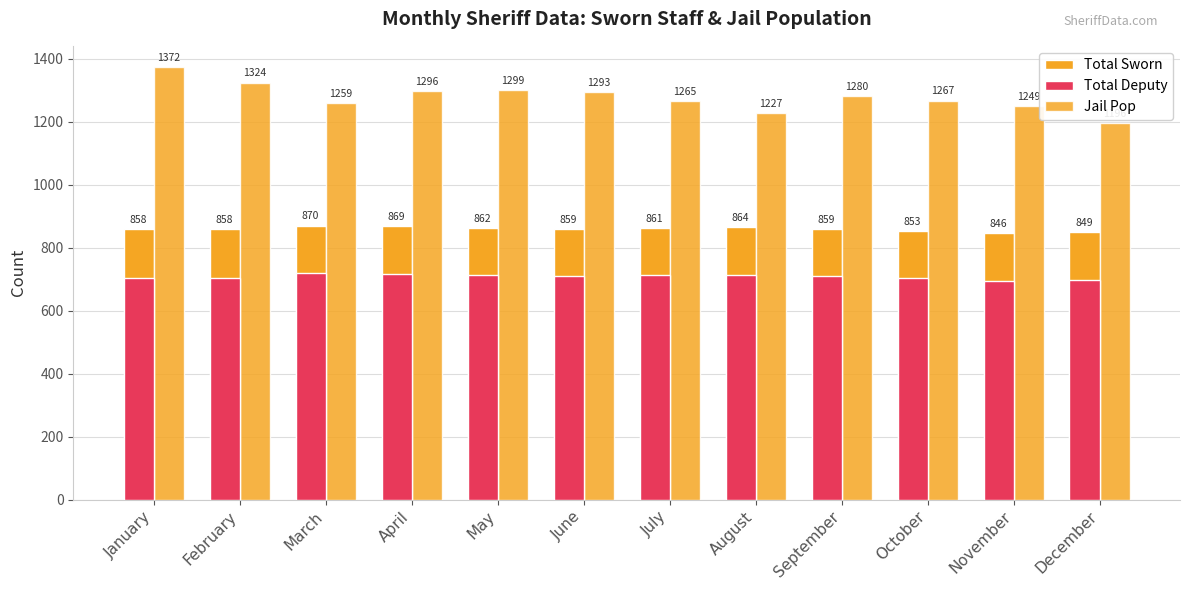

Reading right to left, extract all data points from this chart.

Total Sworn: December=849	November=846	October=853	September=859	August=864	July=861	June=859	May=862	April=869	March=870	February=858	January=858
Total Deputy: December=697	November=693	October=704	September=709	August=714	July=712	June=710	May=712	April=717	March=718	February=705	January=705
Jail Pop: December=1196	November=1249	October=1267	September=1280	August=1227	July=1265	June=1293	May=1299	April=1296	March=1259	February=1324	January=1372